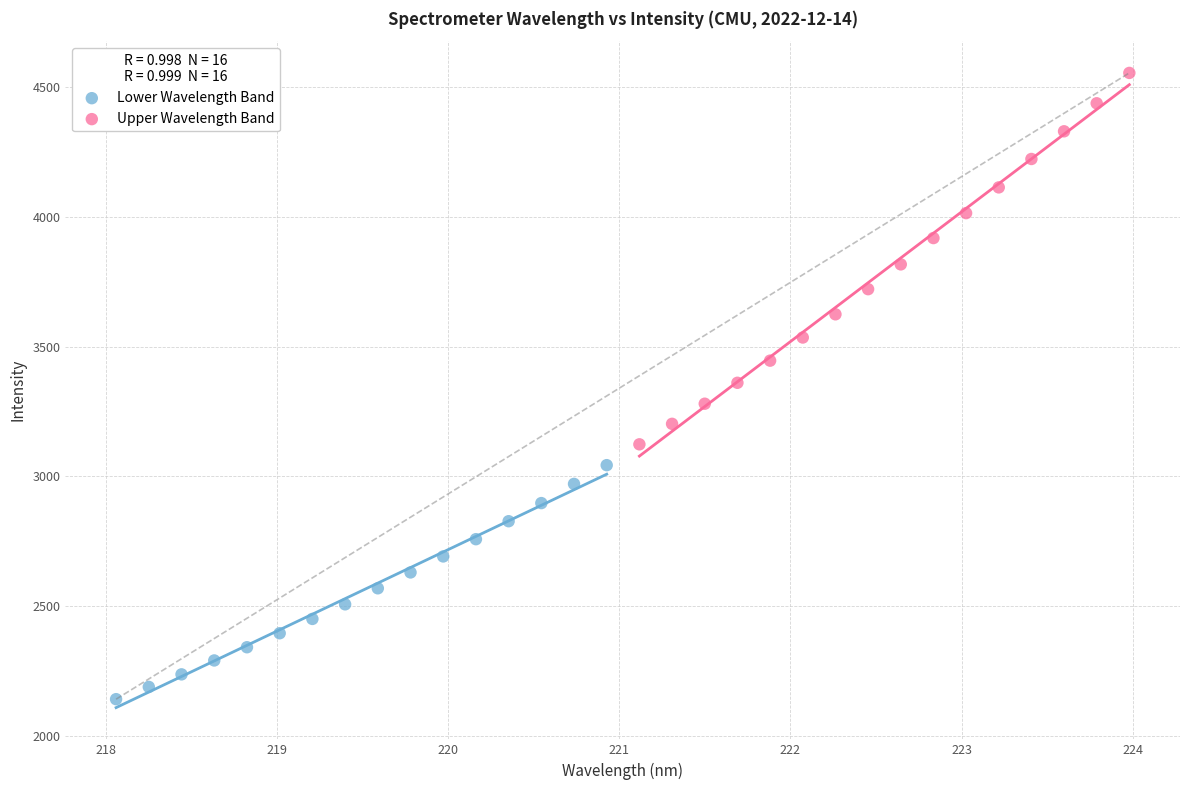

Which series contains the highest Y value?

Upper Wavelength Band